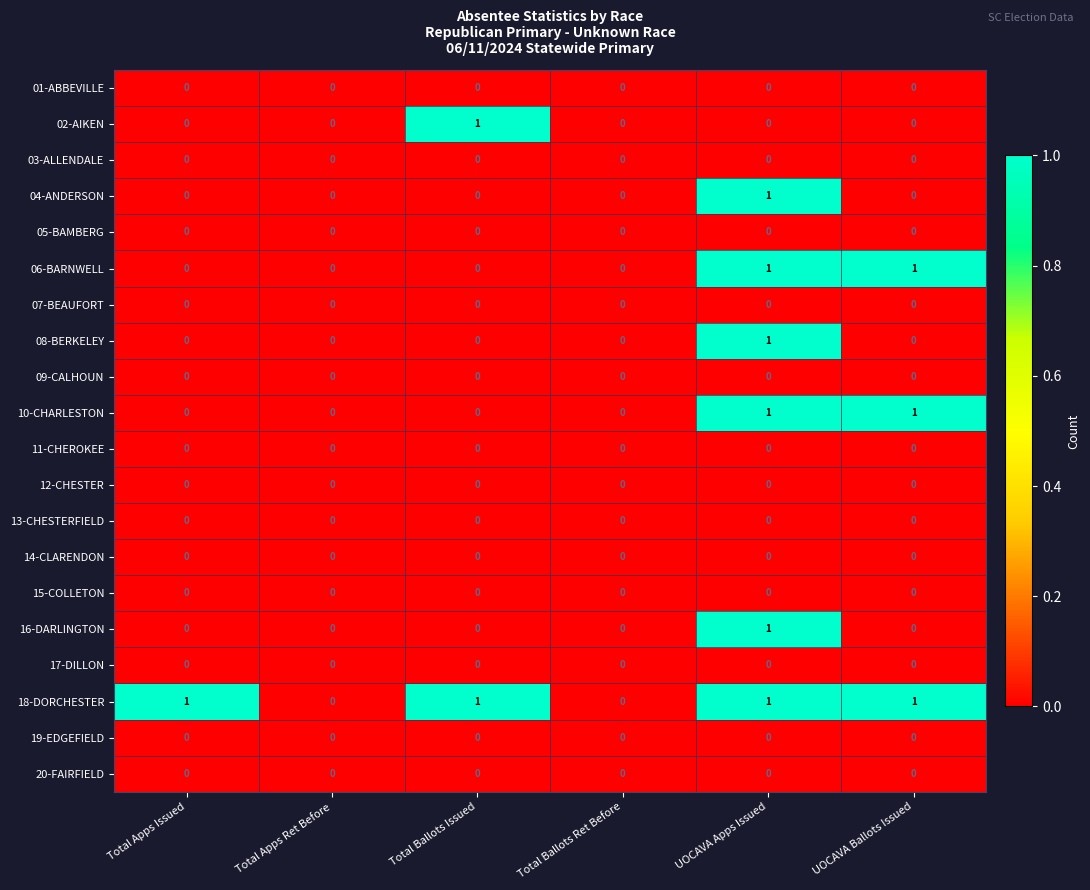

How many series are shown in this chart?

20